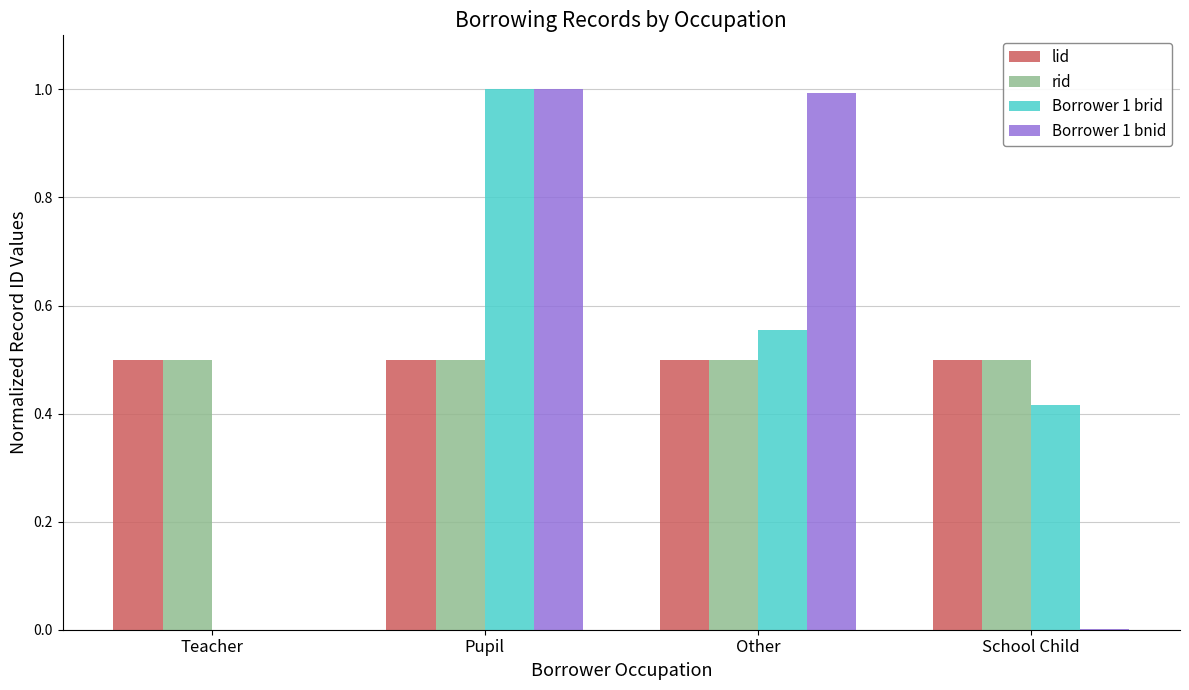

What are all the series names shown in the legend?

lid, rid, Borrower 1 brid, Borrower 1 bnid